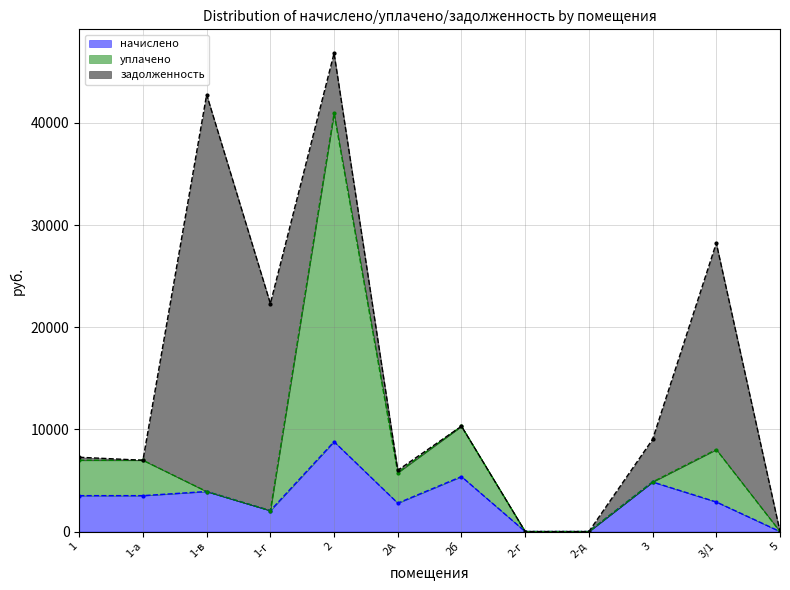

Which series changed the most between 1-а and 2-д?

уплачено